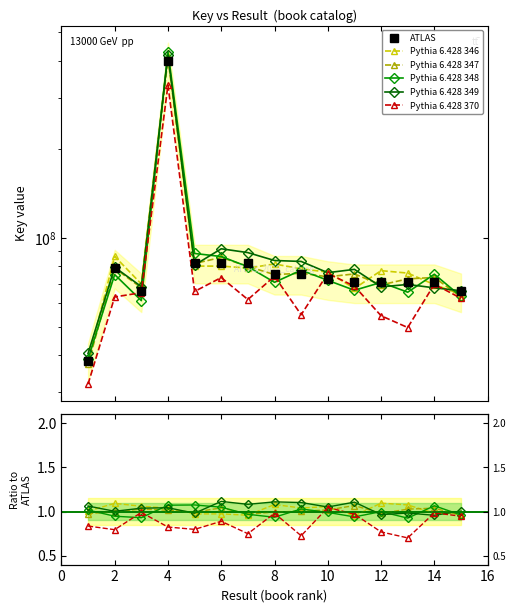

Reading left to right, extract all data points from this chart.

ATLAS: 1=38103246.0	2=79262581.0	3=65824290.0	4=401101328.0	5=82426645.0	6=82426630.0	7=82426608.0	8=75542075.0	9=75506408.0	10=72468002.0	11=70677416.0	12=70677387.0	13=70677392.0	14=70677397.0	15=65824881.0
Pythia 6.428 346: 1=37246329.8	2=78916705.8	3=67714333.4	4=407034319.7	5=81906068.9	6=85870244.3	7=80029978.5	8=75075353.2	9=75880487.6	10=73802174.0	11=75467676.4	12=69260380.8	13=72595234.7	14=73424075.1	15=62992275.9
Pythia 6.428 347: 1=38758895.3	2=75084163.7	3=61243462.8	4=429909101.6	5=88567522.8	6=86493854.7	7=79849804.1	8=70679245.7	9=77732131.9	10=71774077.3	11=66403278.3	12=70622845.7	13=65412079.2	14=75306149.1	15=63284356.4
Pythia 6.428 348: 1=38338762.8	2=86602862.4	3=69760522.7	4=417064668.6	5=80234326.7	6=80234013.9	7=79023422.9	8=81579882.8	9=78539292.9	10=76541492.6	11=67361774.0	12=77426121.7	13=75968753.6	14=69394663.5	15=64328928.0
Pythia 6.428 349: 1=40489606.1	2=79499646.1	3=68352703.9	4=418324918.8	5=80895591.3	6=91891629.4	7=89166844.4	8=83830160.2	9=83217171.4	10=76210466.8	11=78220012.3	12=68206768.8	13=69498287.2	14=67686940.1	15=66174158.1
Pythia 6.428 370: 1=31855725.4	2=63011545.3	3=65169873.3	4=330853911.2	5=65803422.7	6=73355054.2	7=61764192.6	8=74089321.1	9=54824653.6	10=75758805.0	11=68577283.9	12=54389817.7	13=49610775.5	14=69646319.8	15=62362496.9